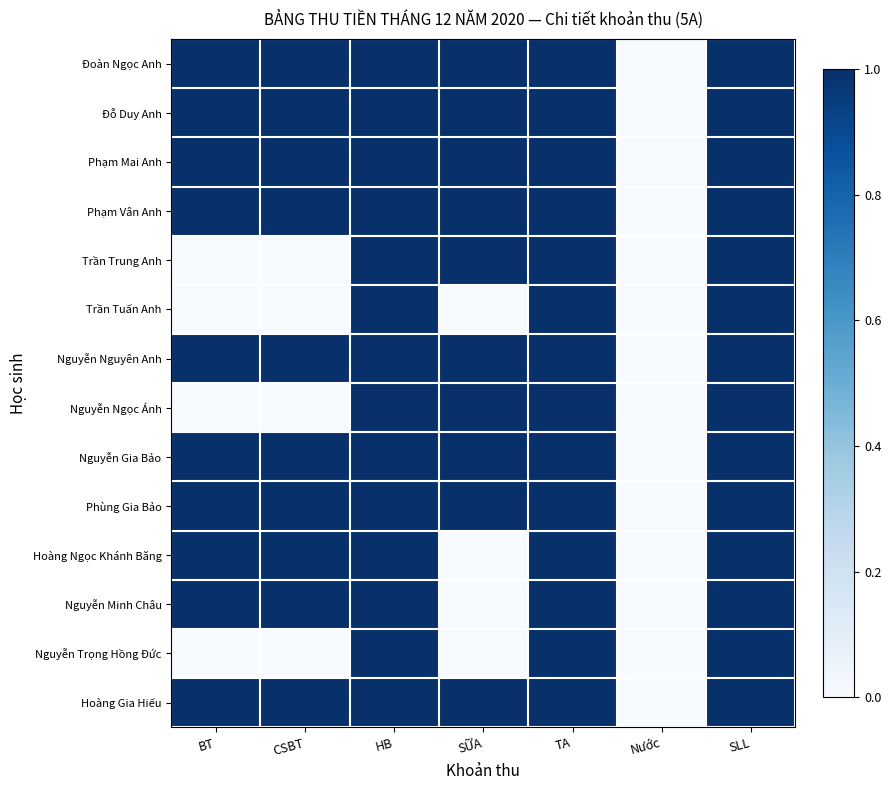

Which series has the widest spread of values?

Đoàn Ngọc Anh